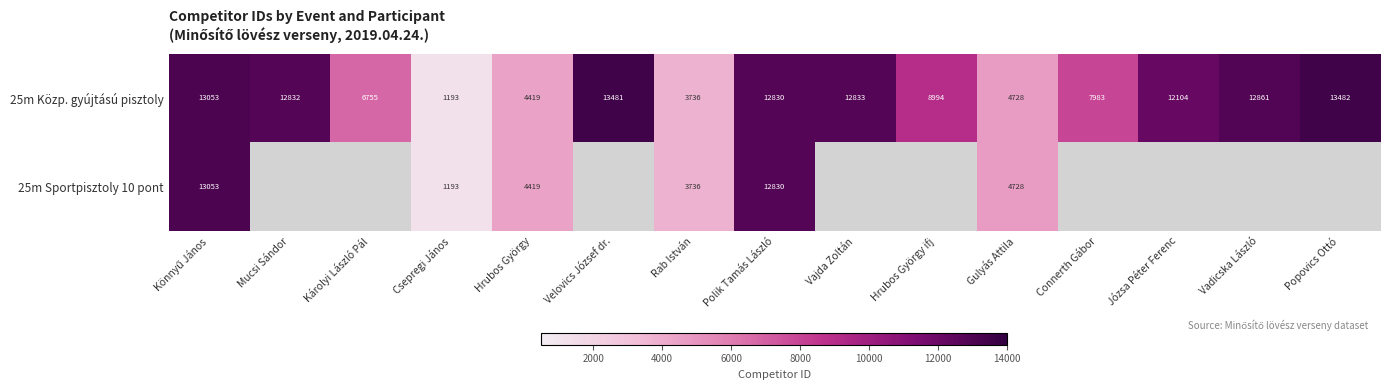

What is the total value across all series at Könnyű János?

26106.0